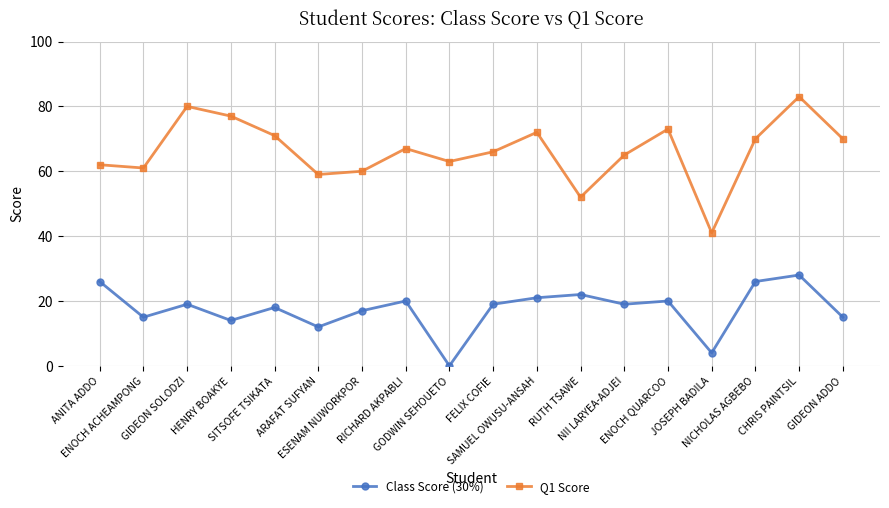

True or false: Class Score (30%) and Q1 Score intersect in this chart.

False